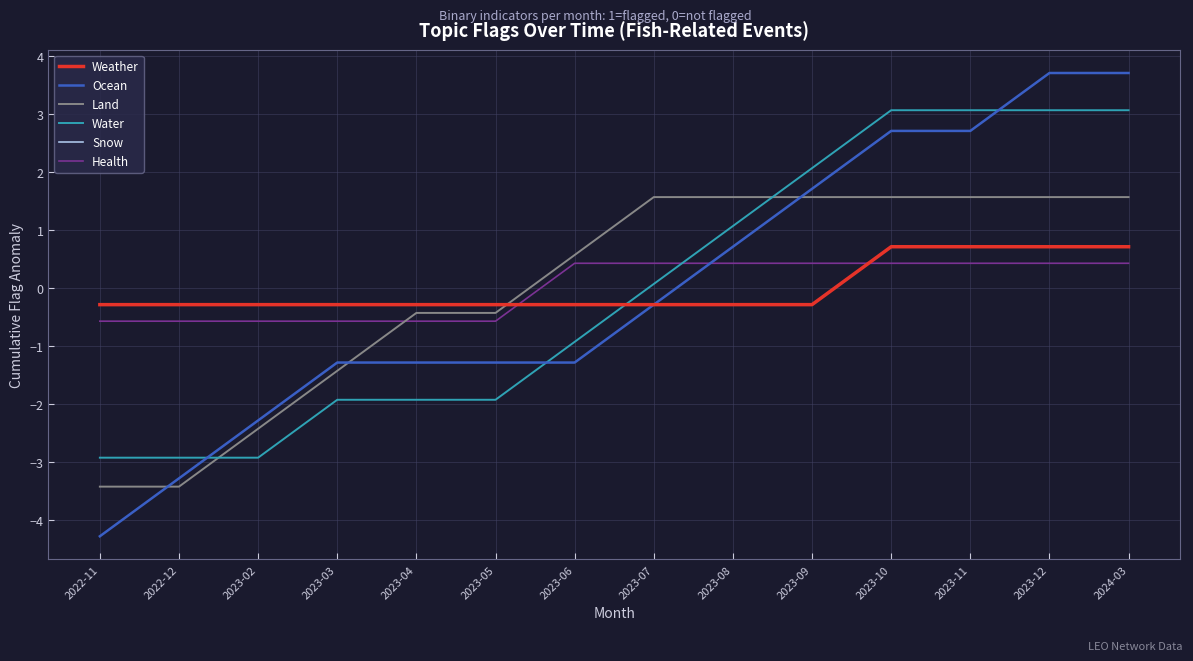

Rank the categories by Water value from highest to lowest.

2023-10, 2023-11, 2023-12, 2024-03, 2023-09, 2023-08, 2023-07, 2023-06, 2023-03, 2023-04, 2023-05, 2022-11, 2022-12, 2023-02